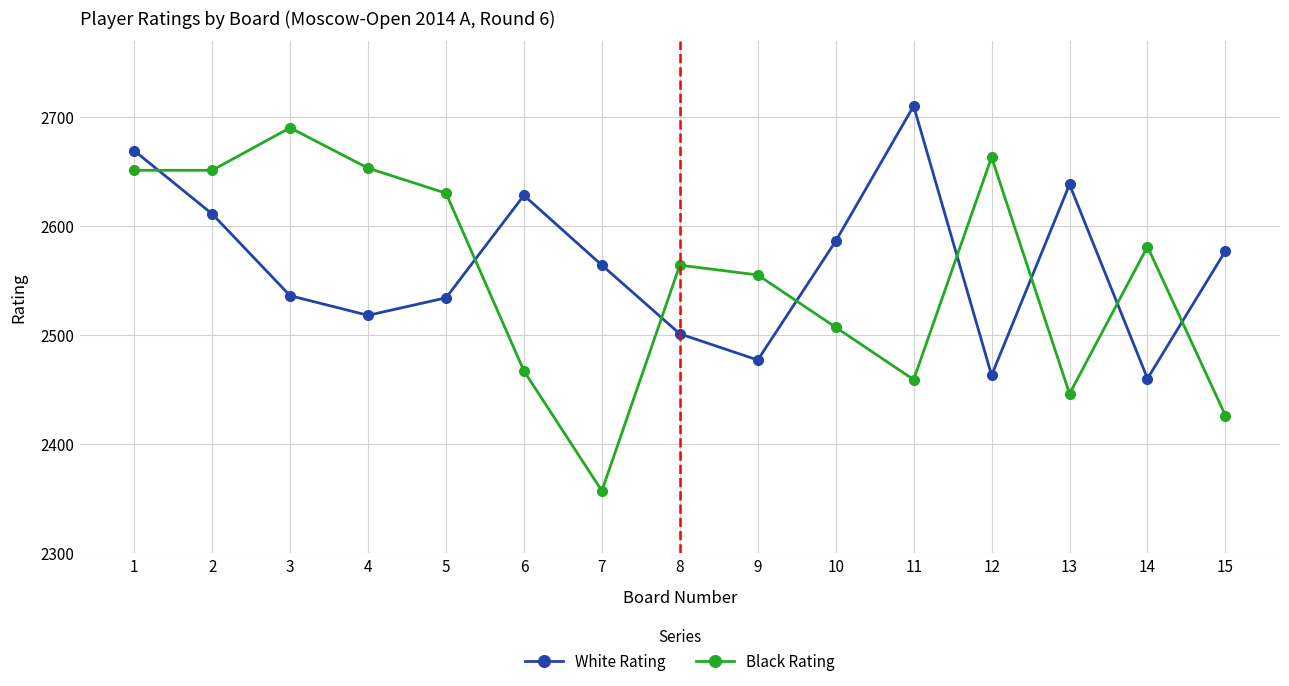

Is the value of Black Rating at 10 greater than the value of White Rating at 4?

No